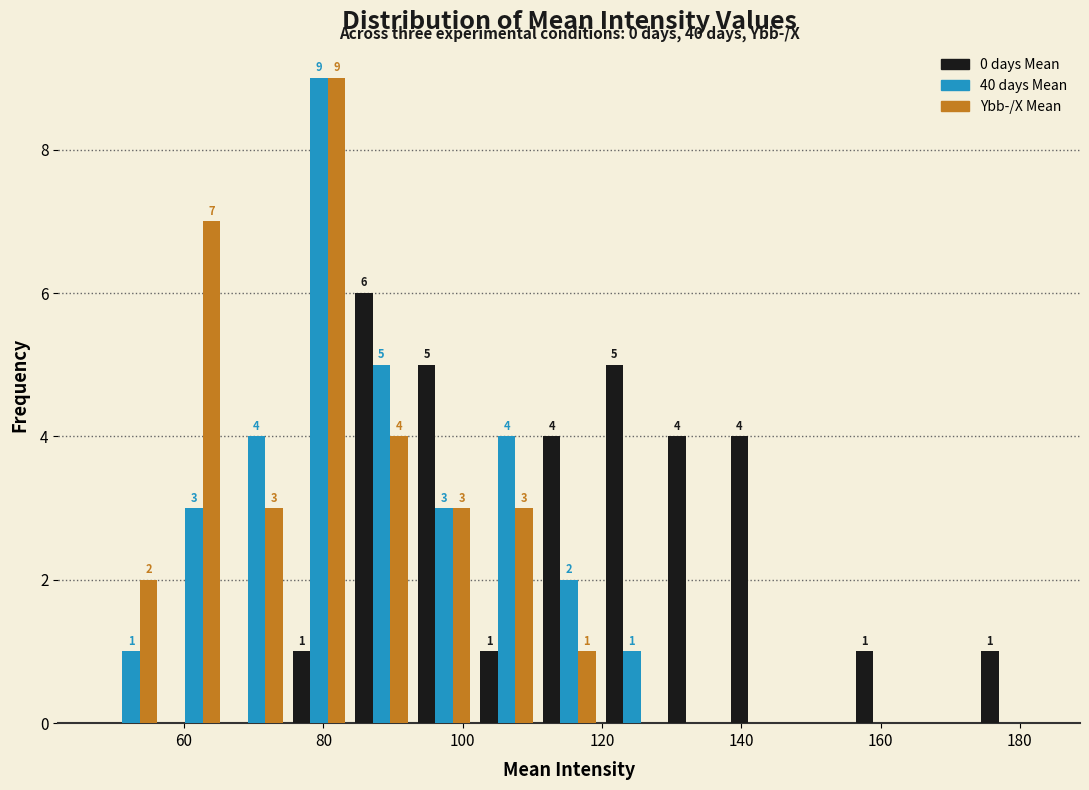

In the 40 days Mean series, which range on the x-axis has the tallest bar?

74 to 84